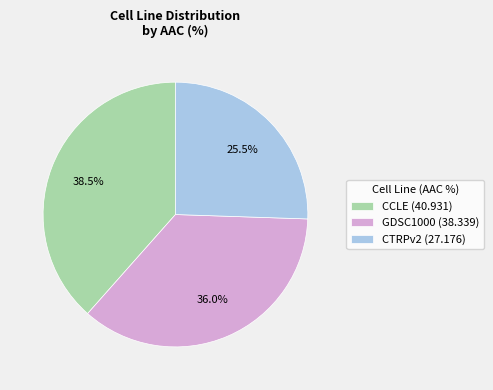

True or false: CCLE accounts for 47% of the total.

False